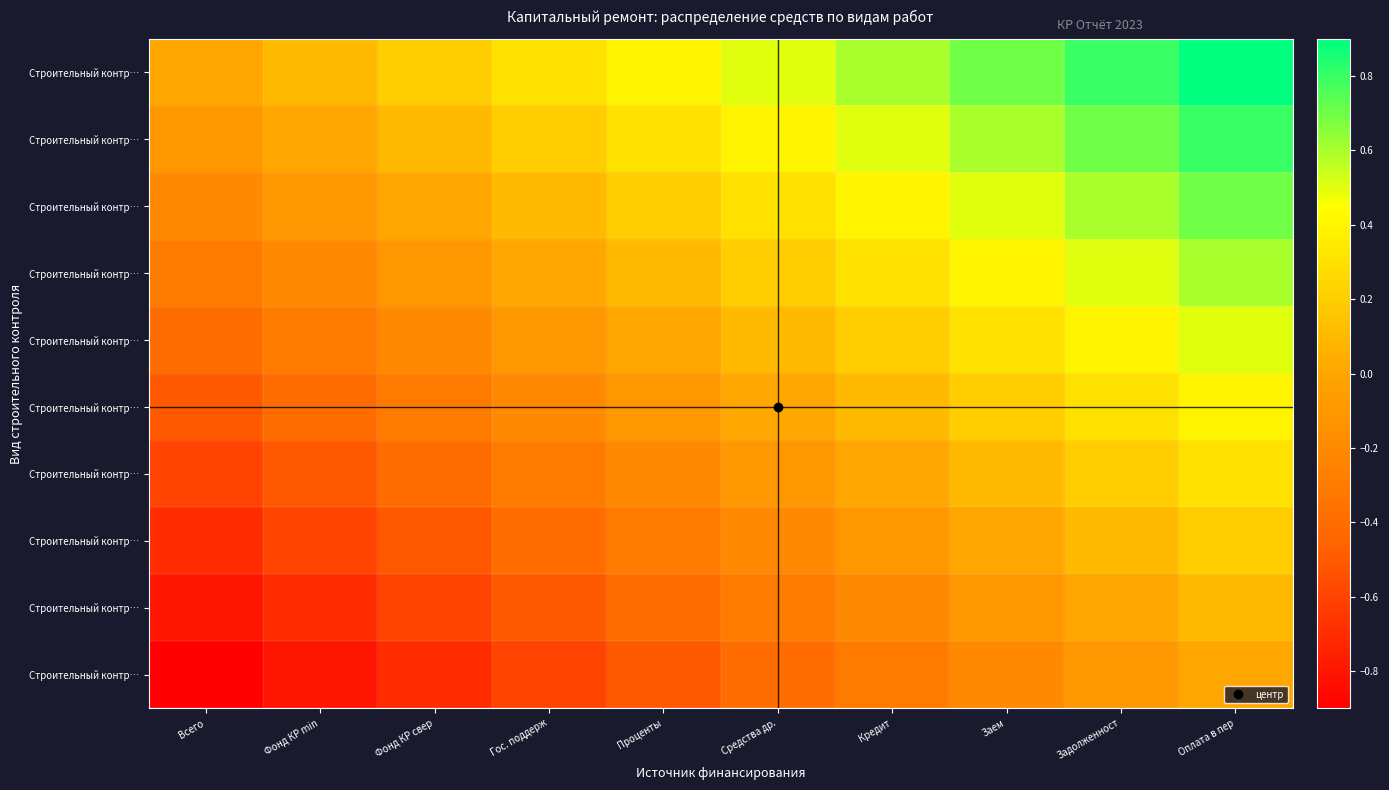

At how many categories does at least one series exceed 0?

9